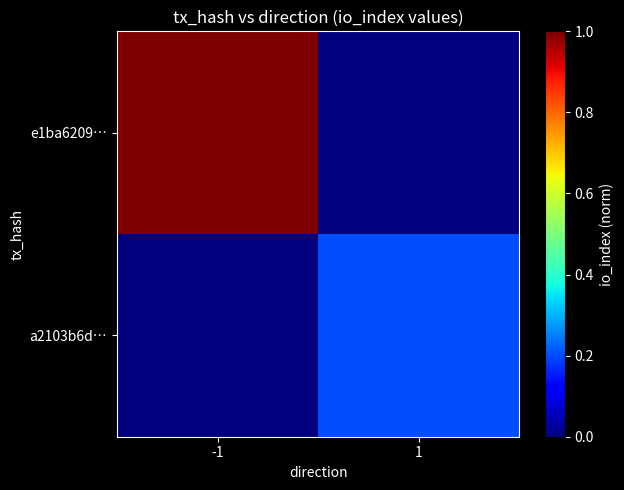

Rank the series by their maximum value, from highest to lowest.

e1ba6209…, a2103b6d…